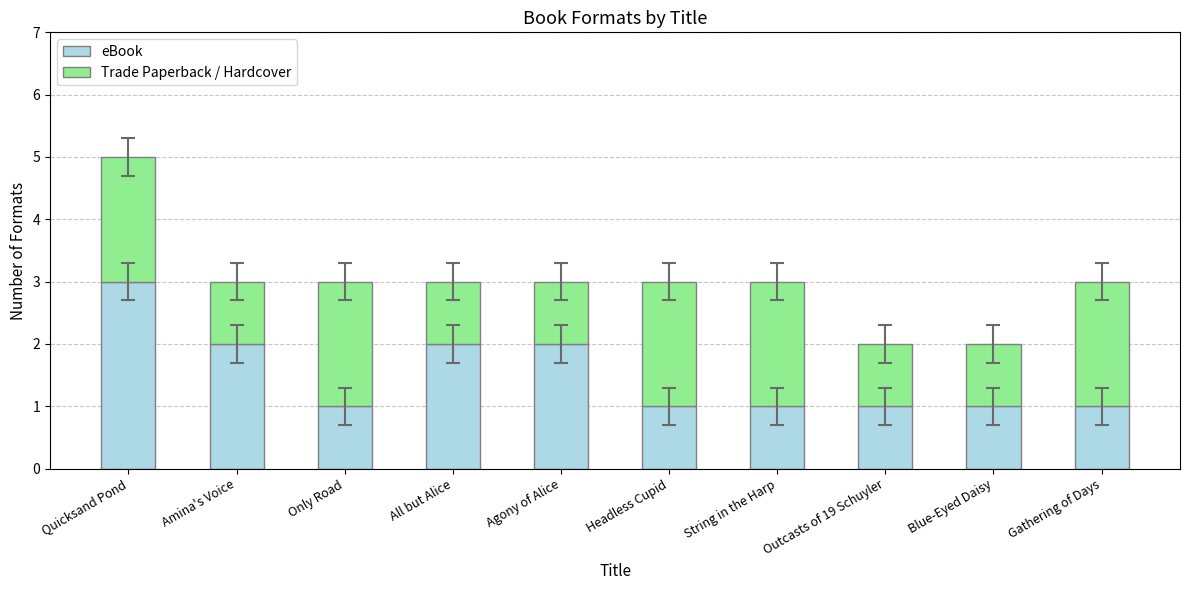

What is the sum of the eBook values at Blue-Eyed Daisy and All but Alice?

3